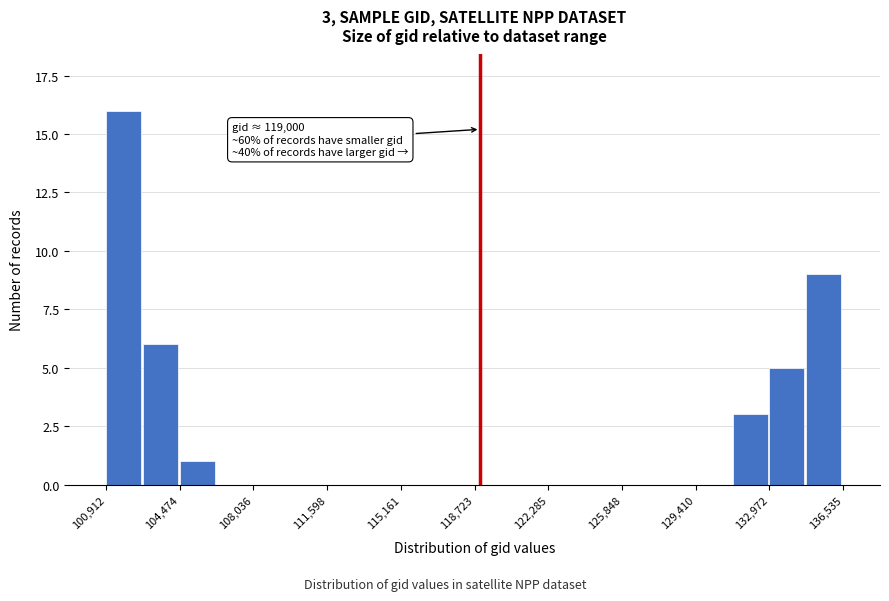

Around what value on the x-axis is the tallest bar? Give the approximate position of its centre, as read against the axis.

102000